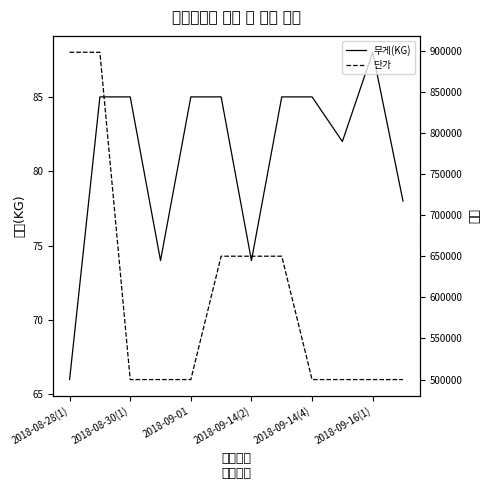

Reading left to right, what are all the values shown in this chart?

무게(KG): 66	85	85	74	85	85	74	85	85	82	88	78
단가: 898000	898000	500000	500000	500000	650000	650000	650000	500000	500000	500000	500000